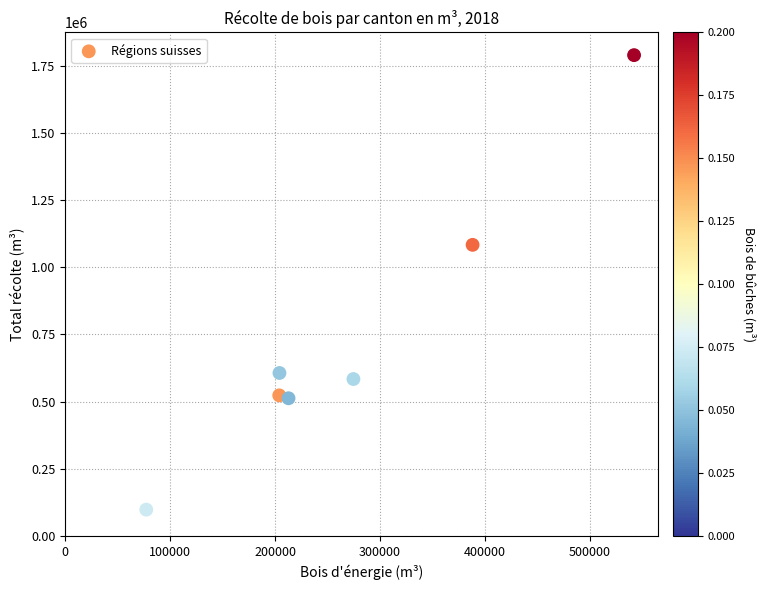

What Y value in the scatter plot is closest to 943682?

1083249